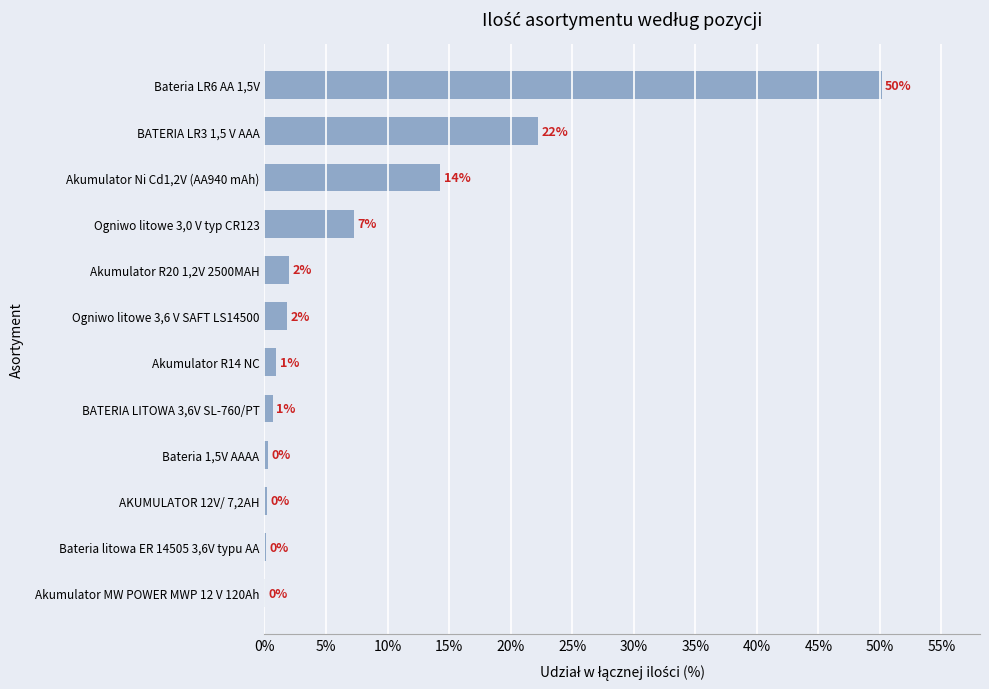

Are the bars horizontal?

Yes